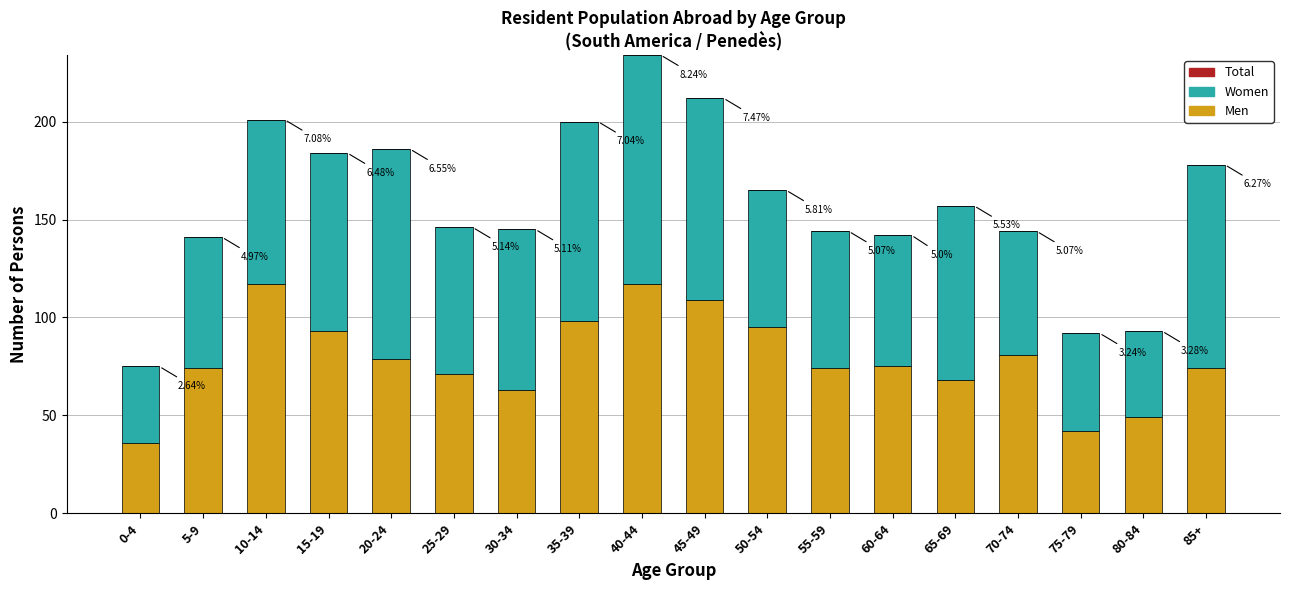

Does the chart contain any negative values?

No